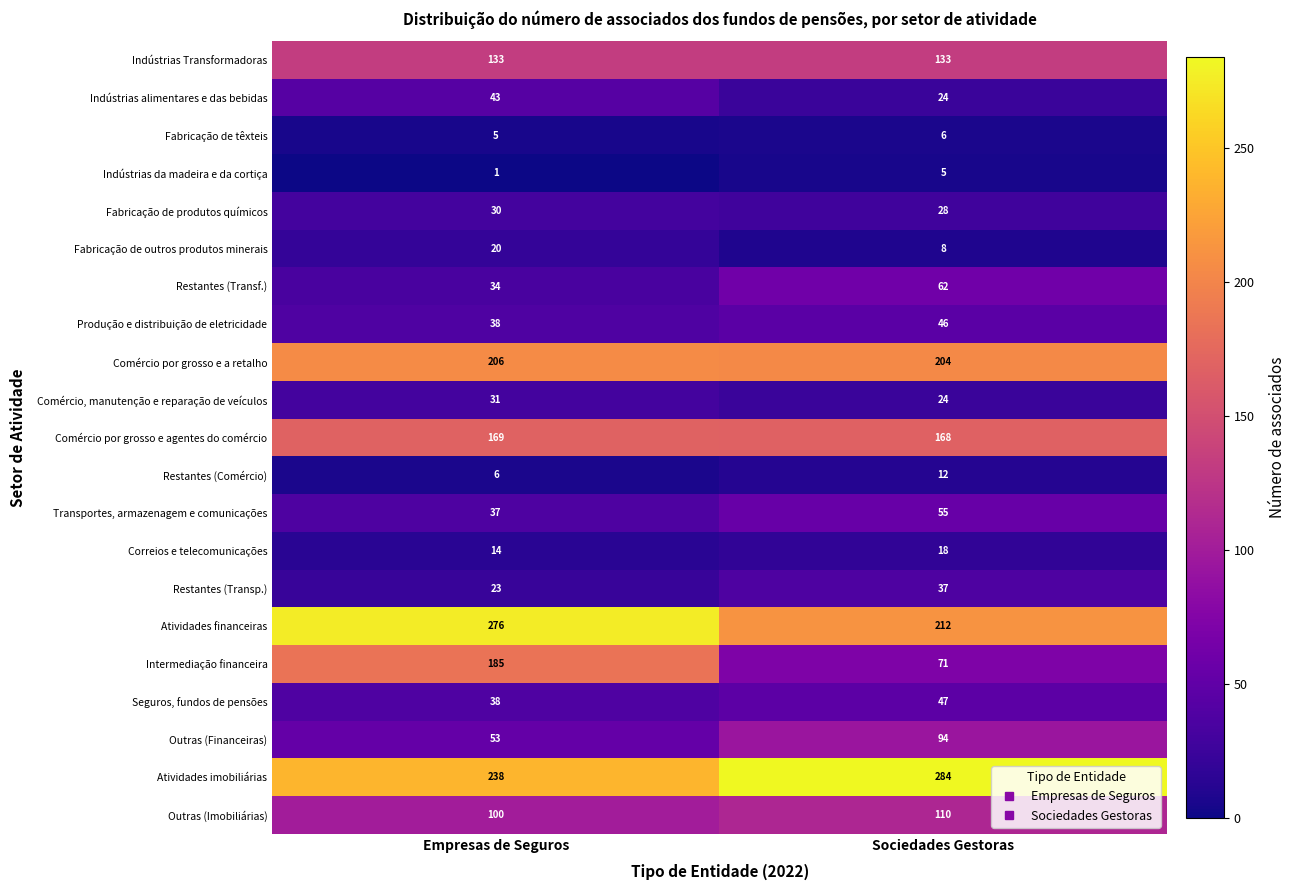

What is the sum of the Restantes (Transp.) values at Sociedades Gestoras and Empresas de Seguros?

60